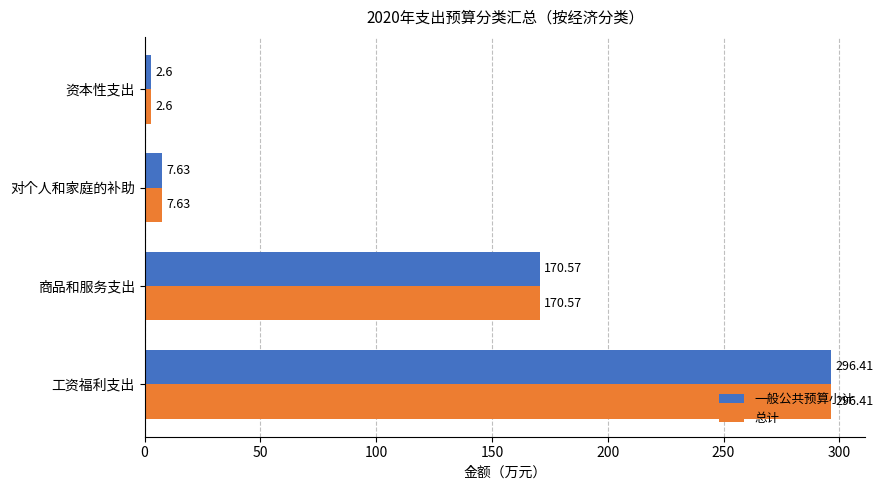

What is the sum of the 总计 values at 工资福利支出 and 商品和服务支出?

467.0